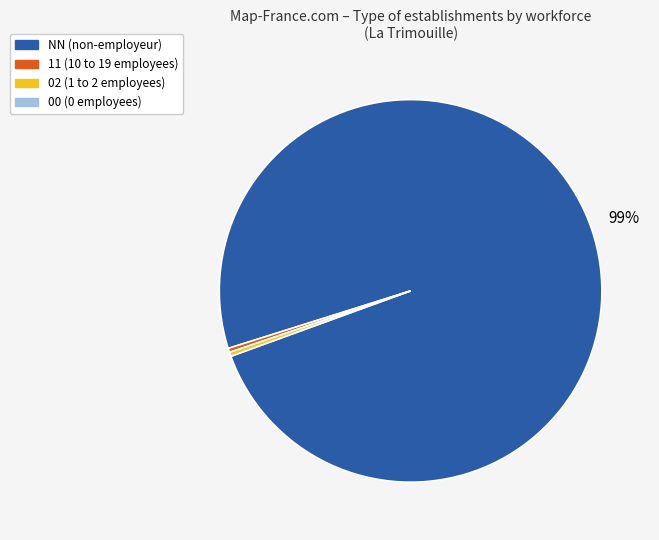

Is there any slice that represents more than half of the pie?

Yes